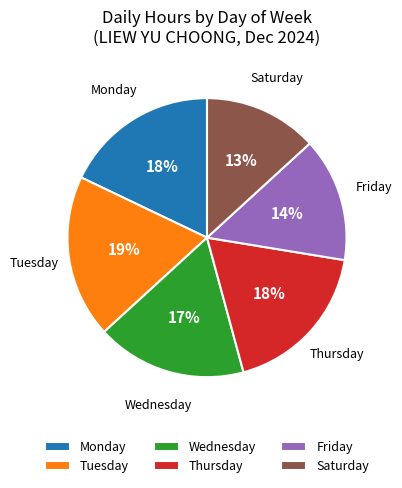

To the nearest percent, what portion does Friday represent?

14%